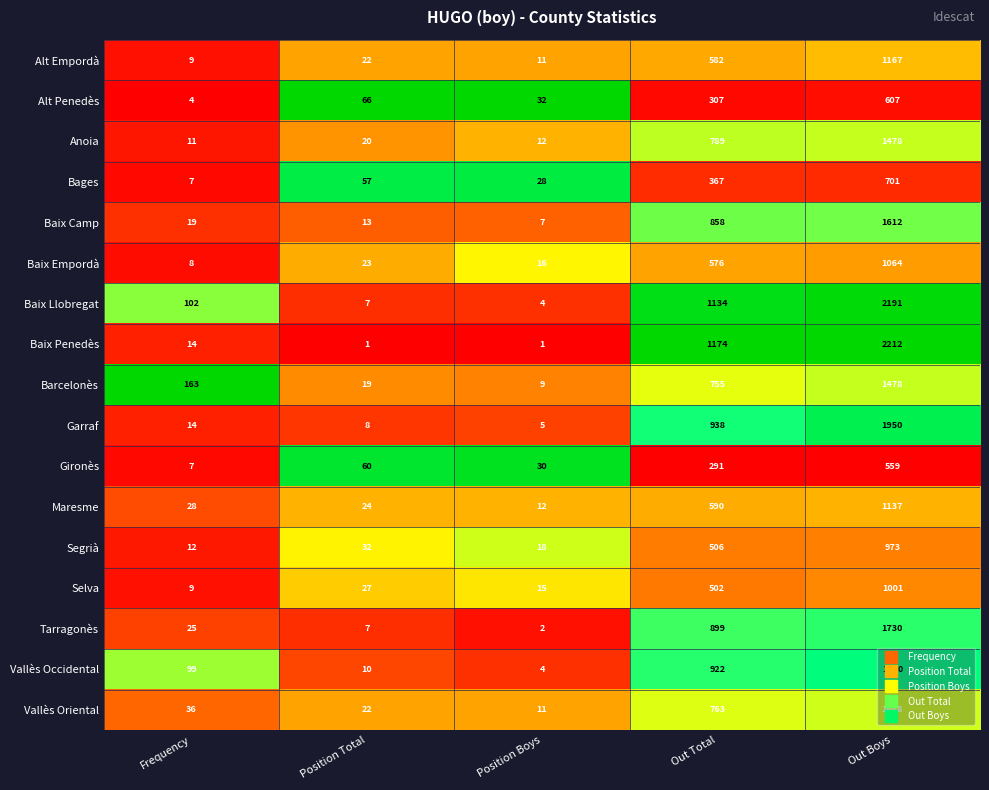

Is it true that Tarragonès equals 822 at Out Boys?

False